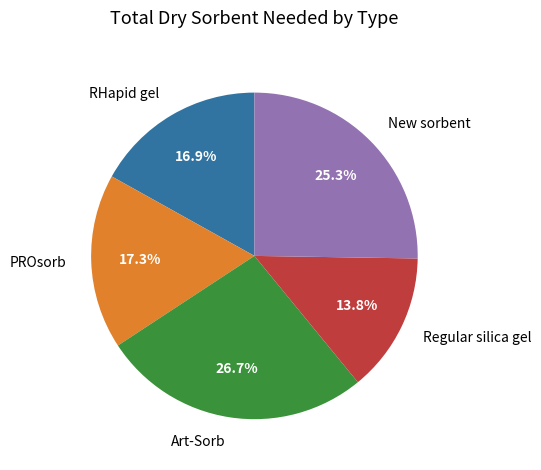

Is the sum of Regular silica gel and RHapid gel greater than half?

No